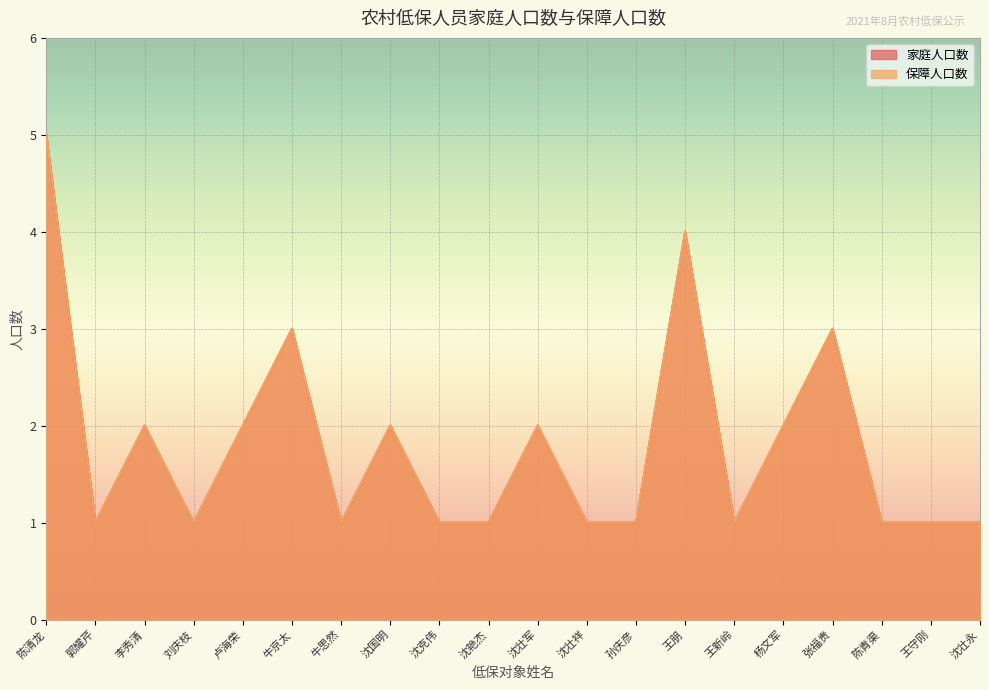

At how many categories does at least one series exceed 2?

4